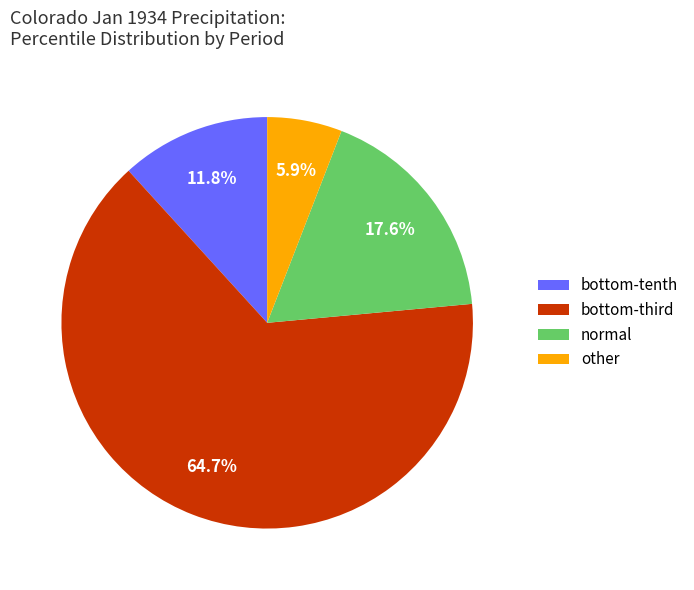

Combined, do normal and other account for over 50%?

No